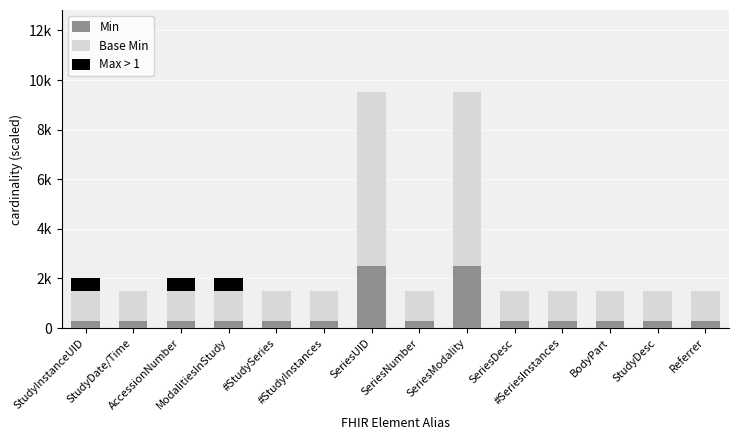

Does the chart contain stacked bars?

Yes